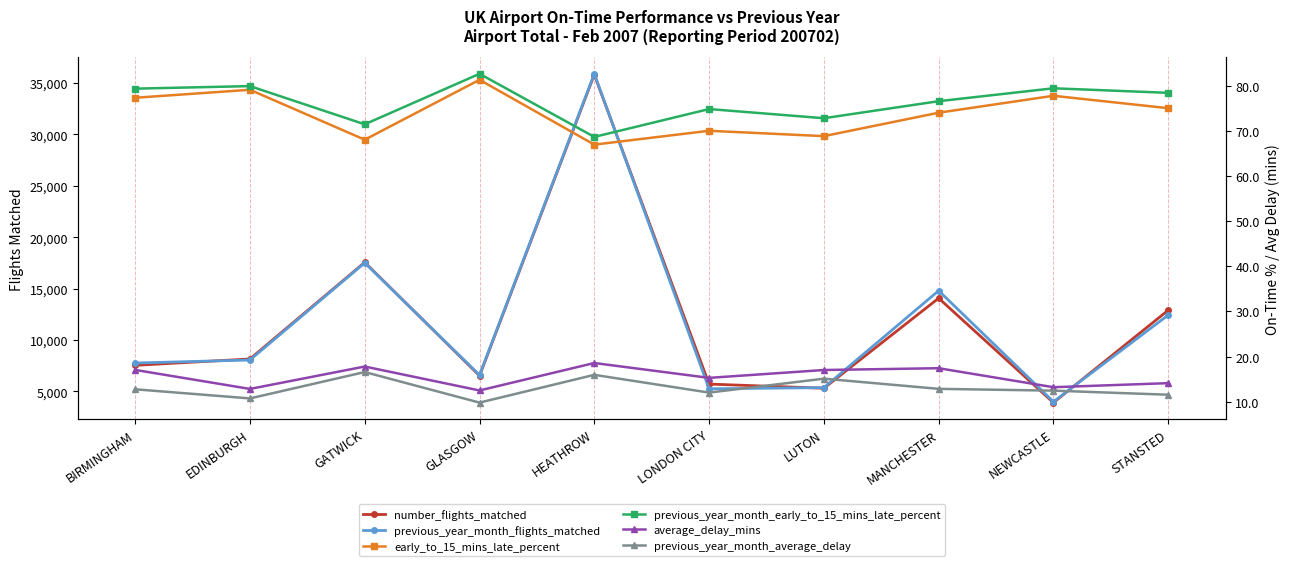

What is the label of the 7th point from the left?

LUTON